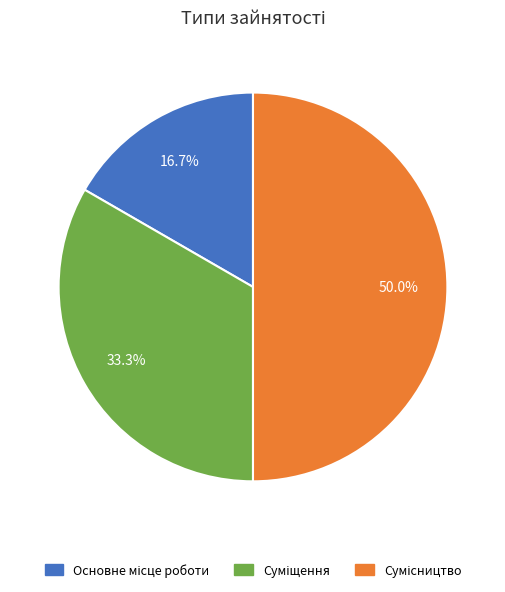

How many slices are in this pie chart?

3